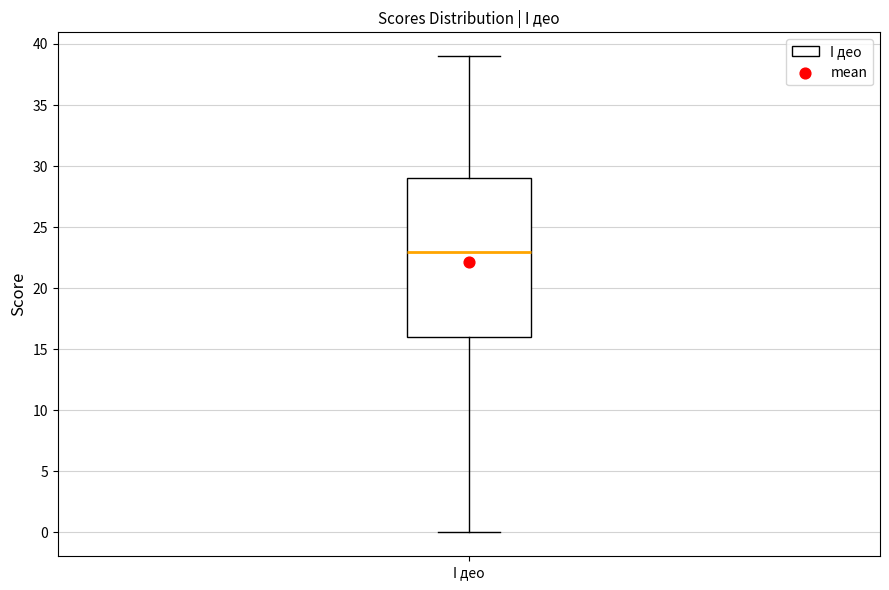

Where is the lower edge of the box for I део on the y-axis? The values are not printed on the chart, so give them approximately, as read against the axis.

16